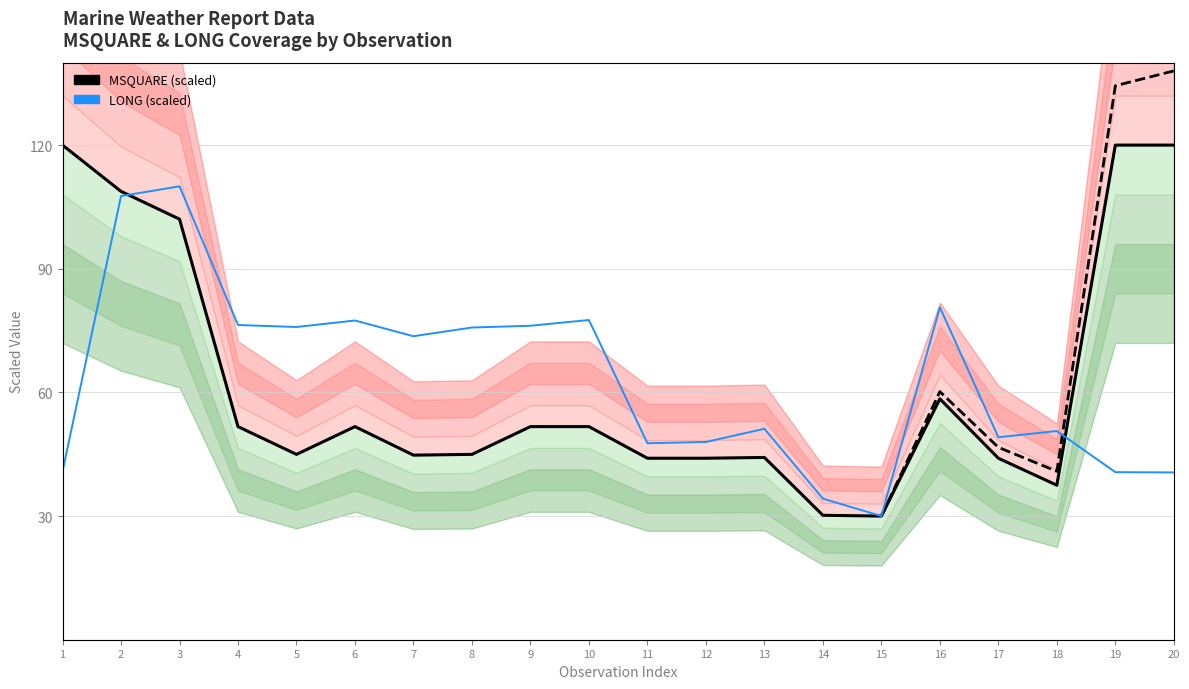

Reading left to right, extract all data points from this chart.

MSQUARE (scaled): 120.0	108.8	102.0	51.7	45.0	51.7	44.8	45.0	51.7	51.7	44.0	44.0	44.2	30.2	30.0	58.4	44.0	37.5	120.0	120.0
LONG (scaled): 40.8	107.6	110.0	76.4	75.9	77.4	73.6	75.7	76.2	77.6	47.7	48.0	51.2	34.2	30.0	80.7	49.1	50.6	40.7	40.6